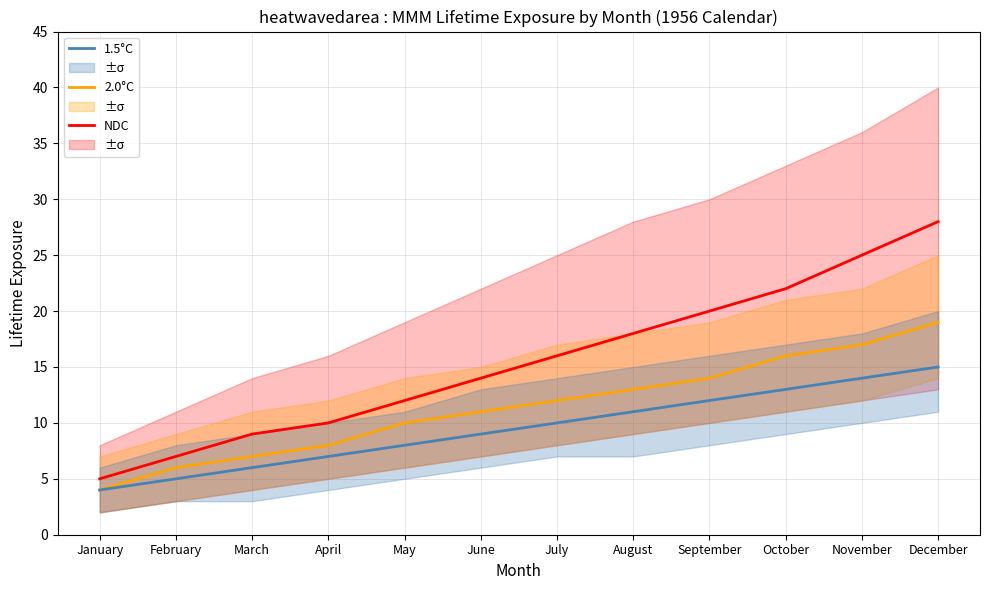

Which category has the highest value in the 1.5°C series?

December